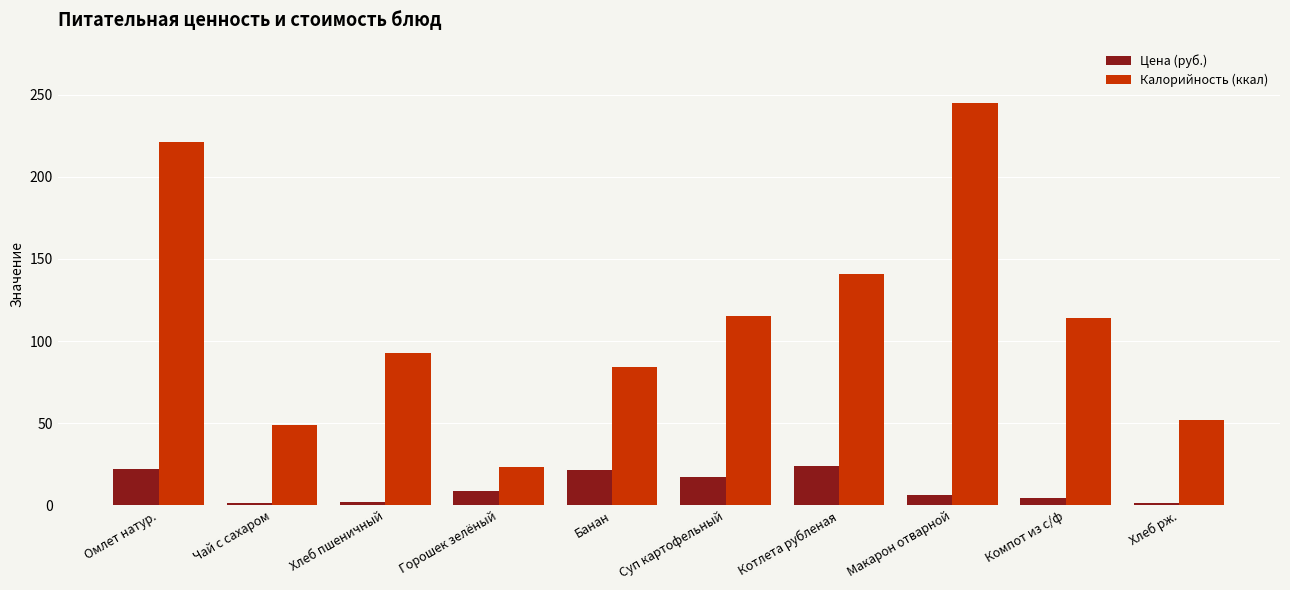

What is the average value of the Цена (руб.) series?

10.9